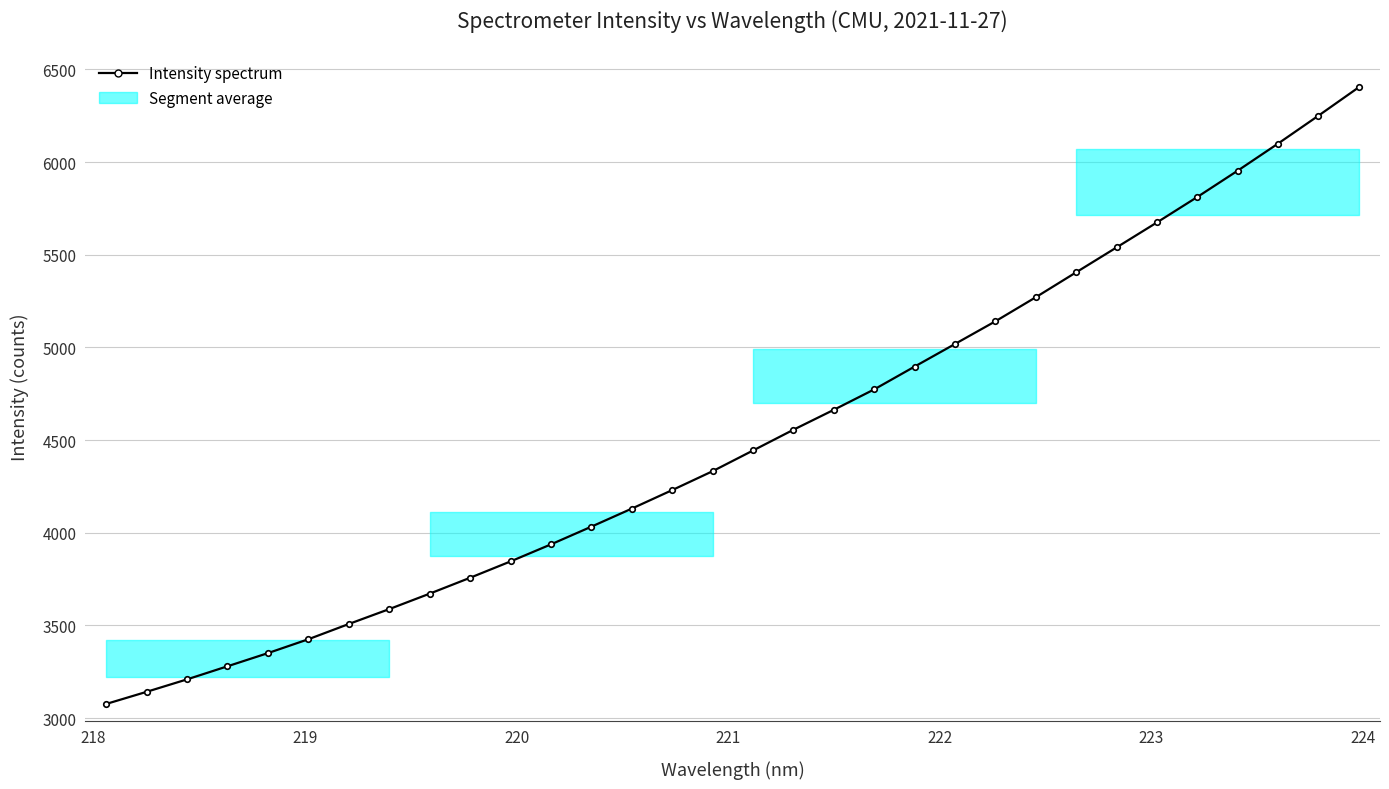

What is the value of the 9th point from the left?

3671.3